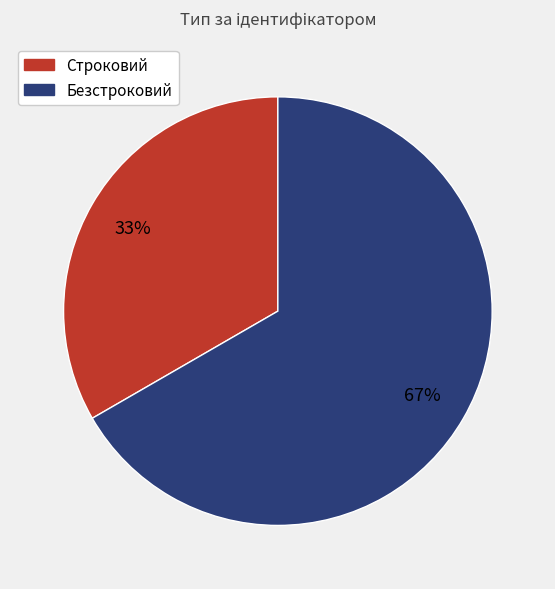

Combined, do Безстроковий and Строковий account for over 50%?

Yes